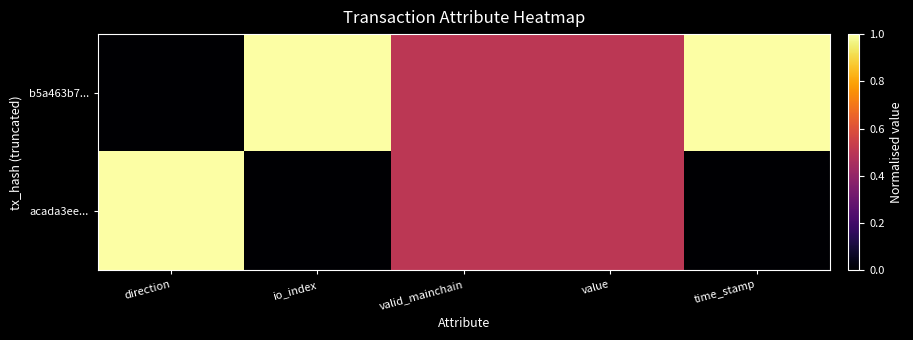

Which series has the largest total across all categories?

b5a463b7...